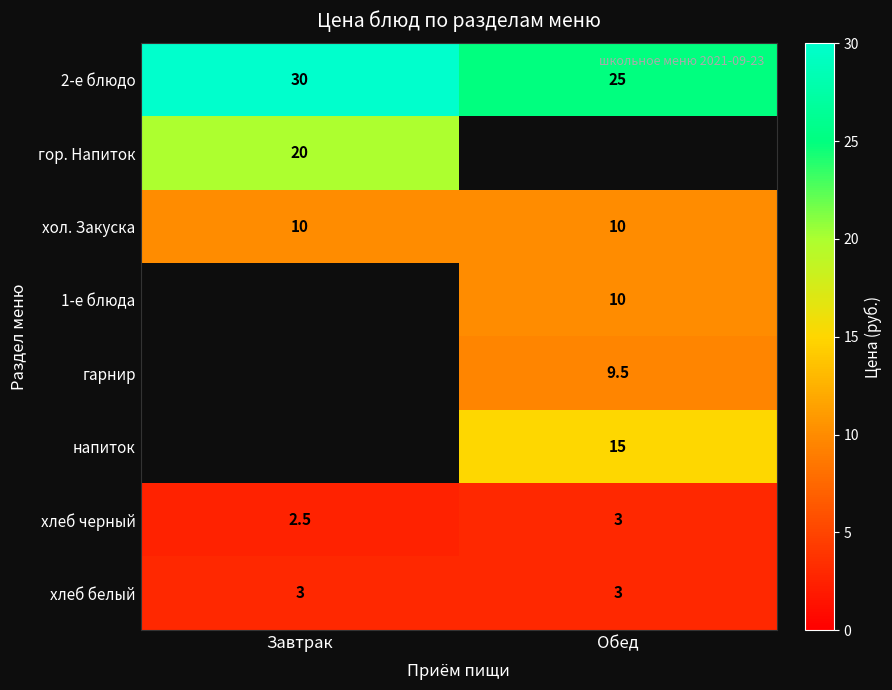

Which has a higher value, Завтрак or Обед?

Завтрак